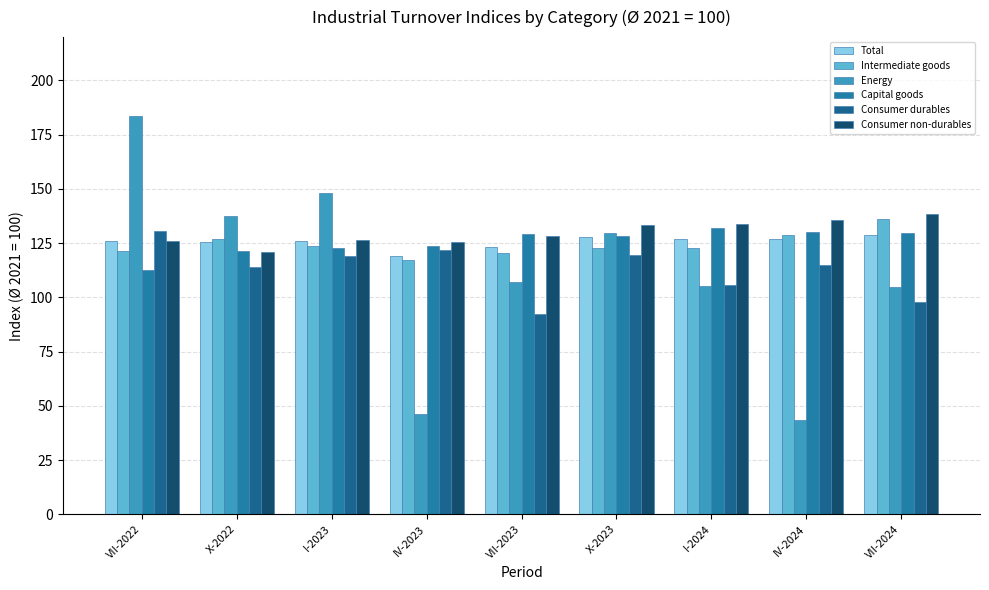

Rank the categories by Consumer non-durables value from highest to lowest.

VII-2024, IV-2024, I-2024, X-2023, VII-2023, I-2023, VII-2022, IV-2023, X-2022